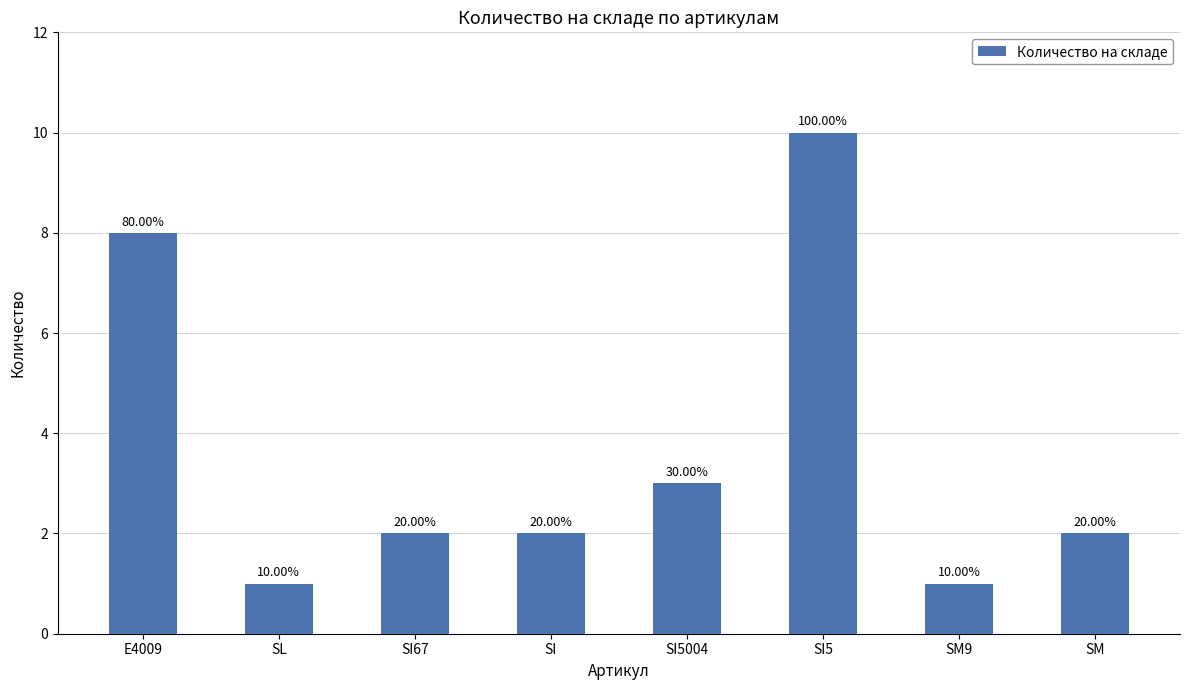

Reading left to right, transcribe all the data shown in this chart.

8	1	2	2	3	10	1	2